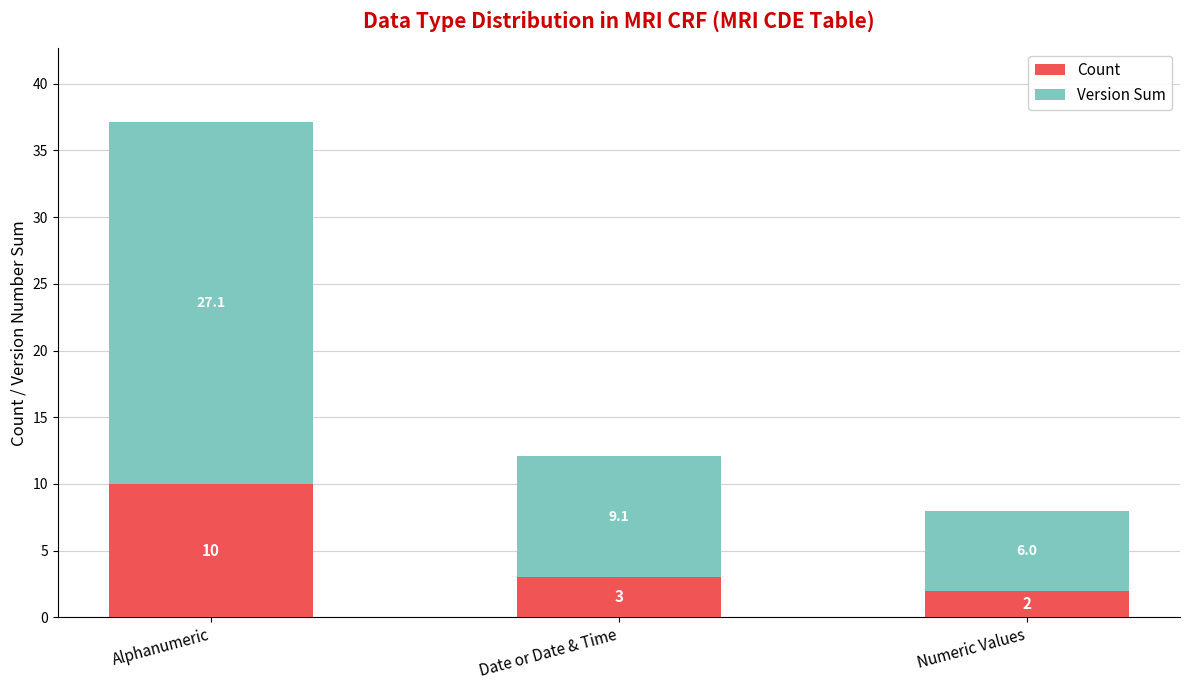

How many series are shown in this chart?

2